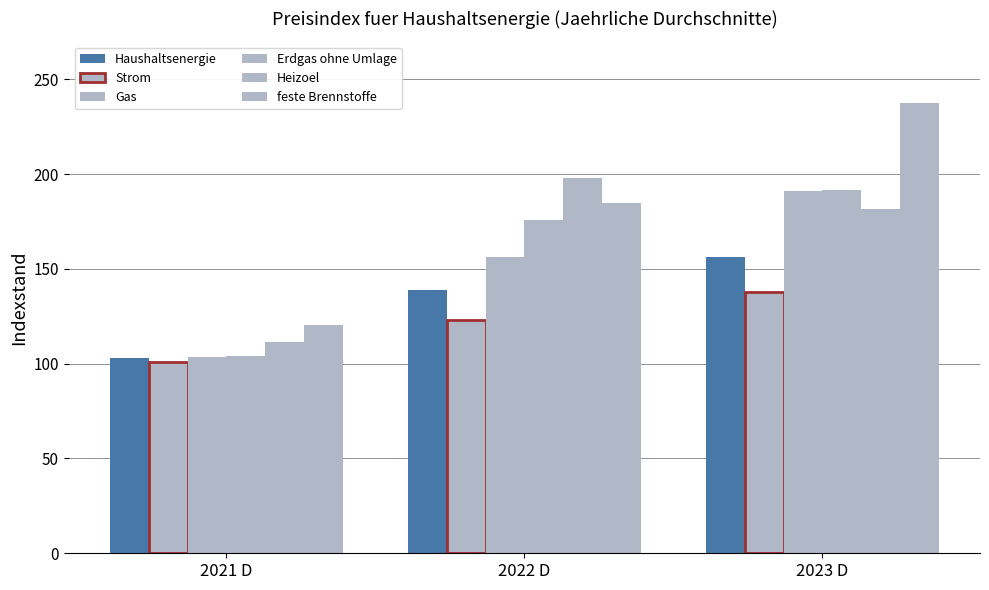

Is it true that Erdgas ohne Umlage equals 331.0 at 2023 D?

False